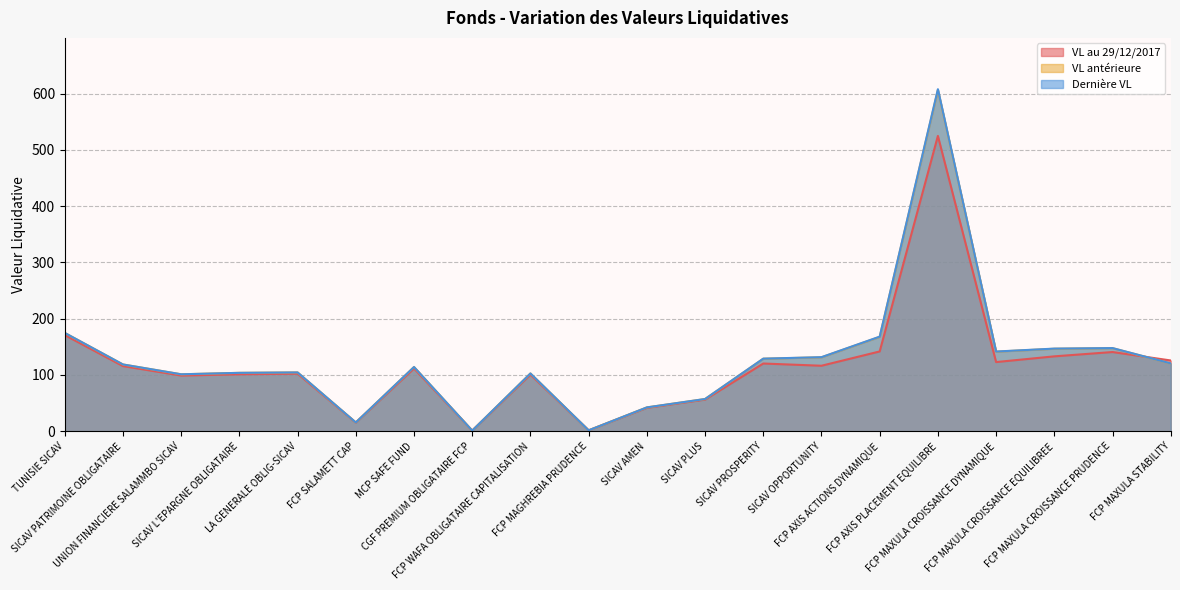

How many interior local peaks does the VL au 29/12/2017 series have?

6